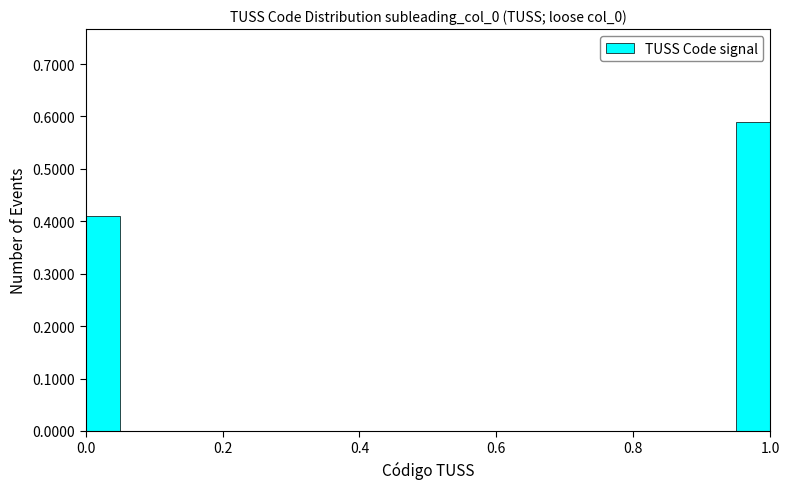

Around what value on the x-axis is the tallest bar? Give the approximate position of its centre, as read against the axis.

0.98